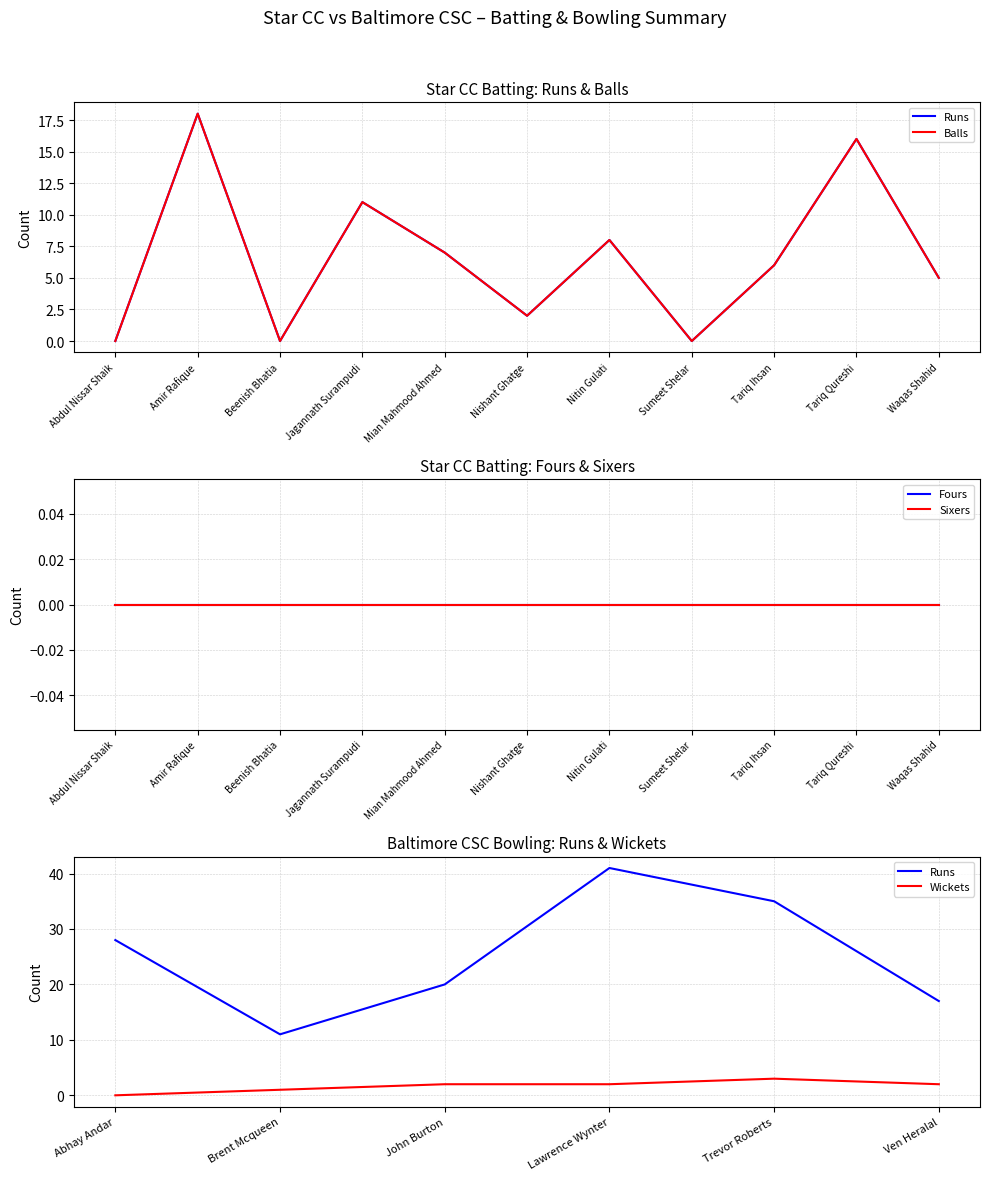

At how many categories does at least one series exceed 2?

7